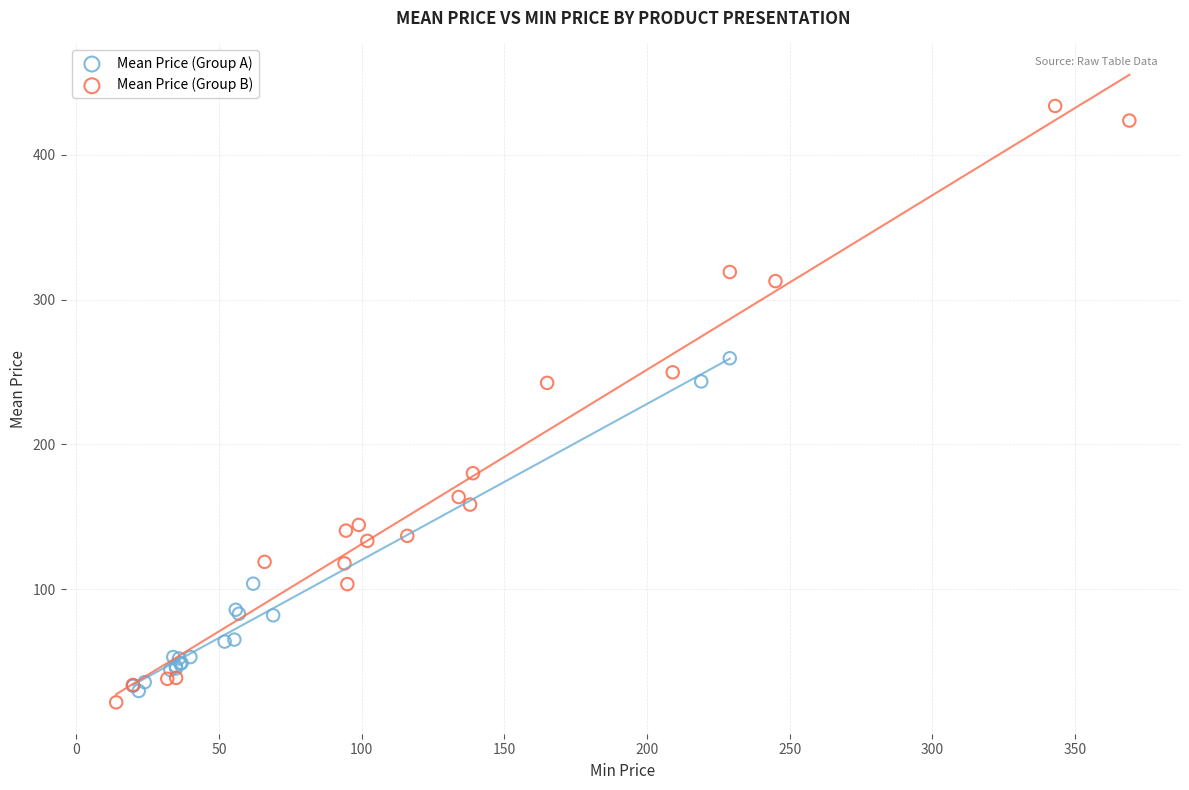

Which series contains the lowest Y value?

Mean Price (Group B)